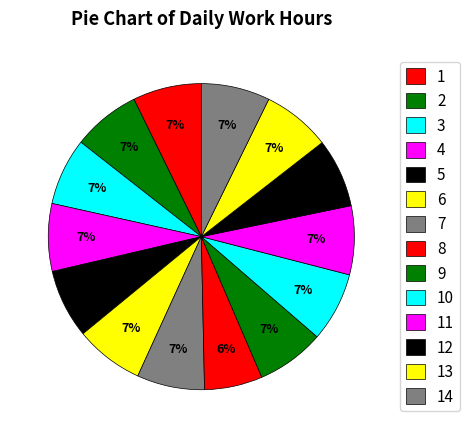

How many segments does this pie chart have?

14